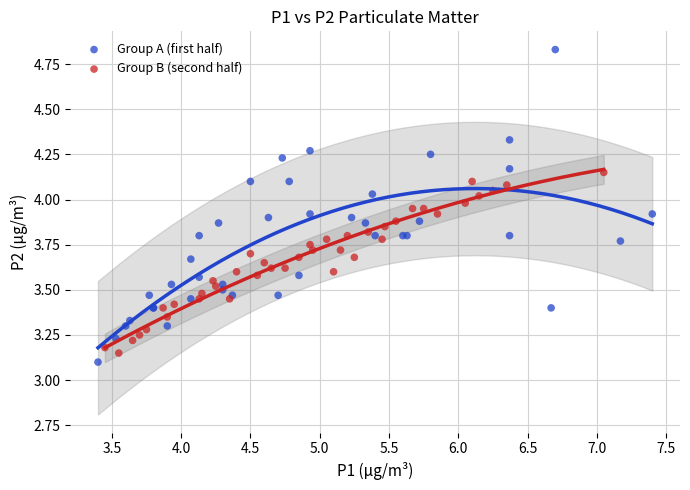

Which series has the widest spread of Y values?

Group A (first half)